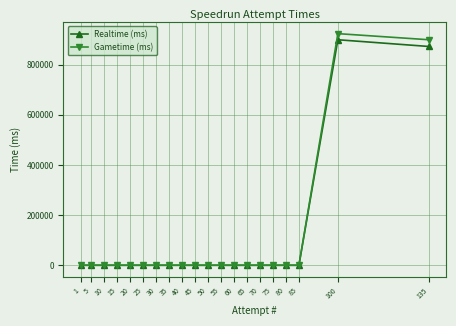

True or false: Gametime (ms) has a value of 379837 at 50.

False